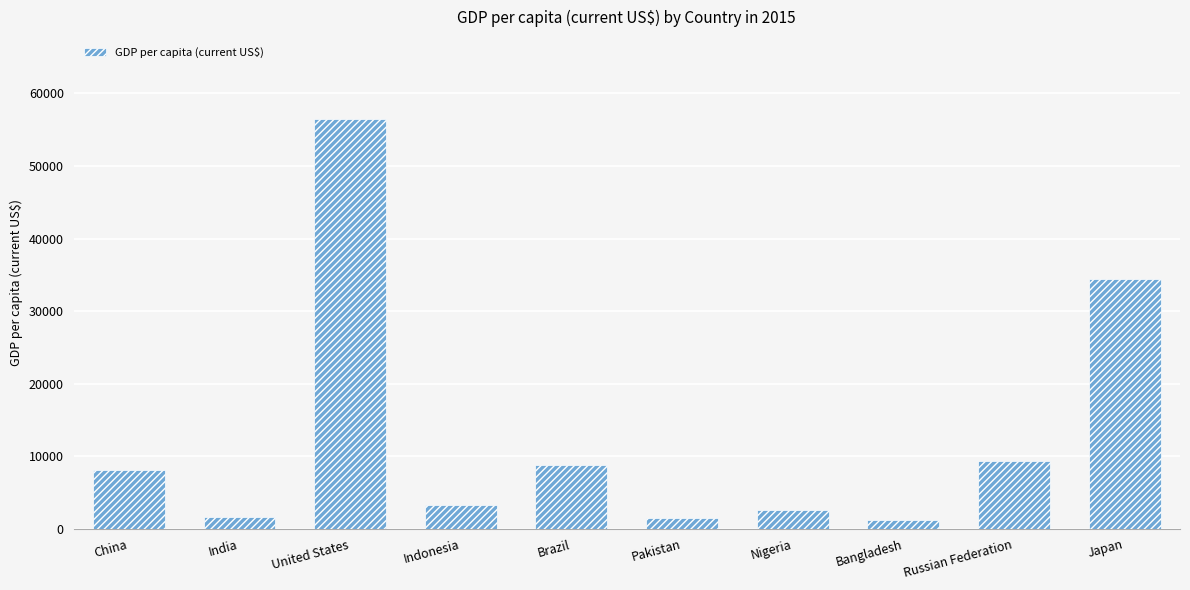

What position from the right is Japan?

1